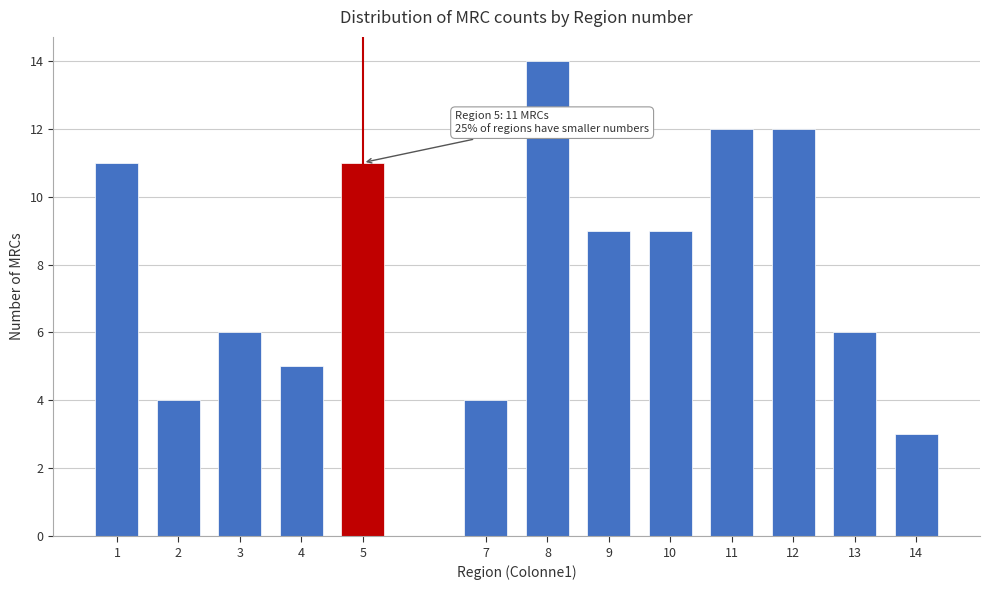

Reading left to right, extract all data points from this chart.

11	4	6	5	11	4	14	9	9	12	12	6	3